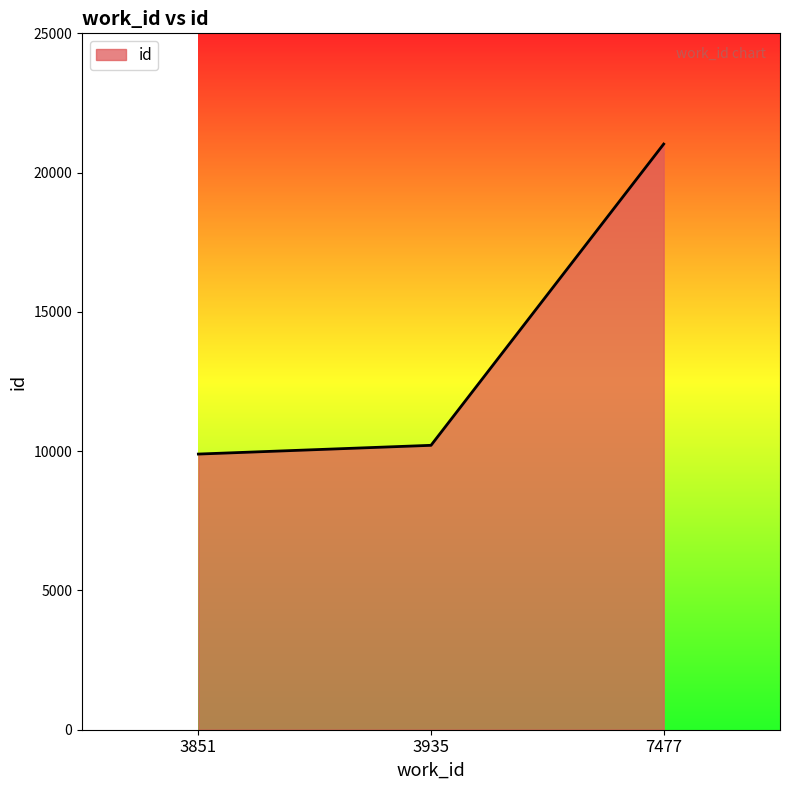

True or false: the data shows 21025 at 7477.

True